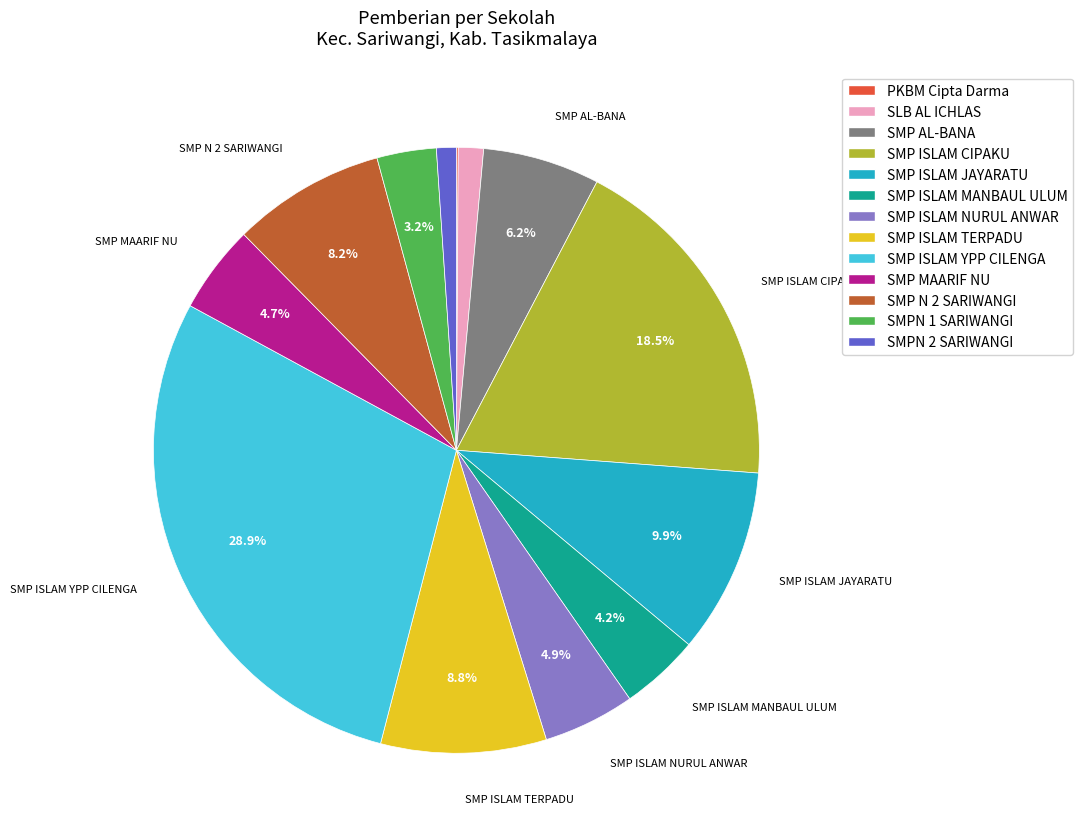

What is the largest slice in the pie chart?

SMP ISLAM YPP CILENGA